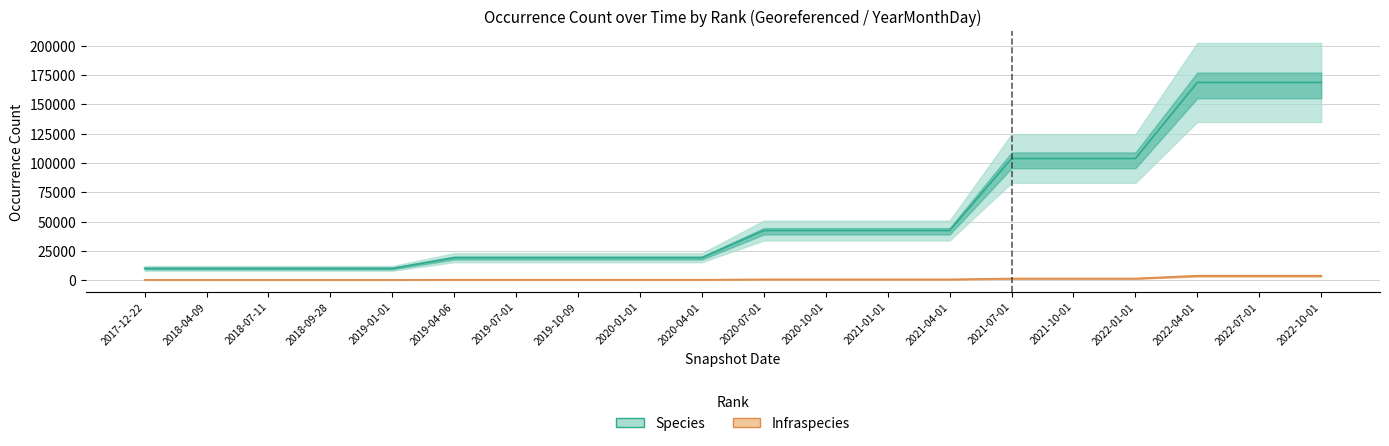

What position from the right is 2020-07-01?

10